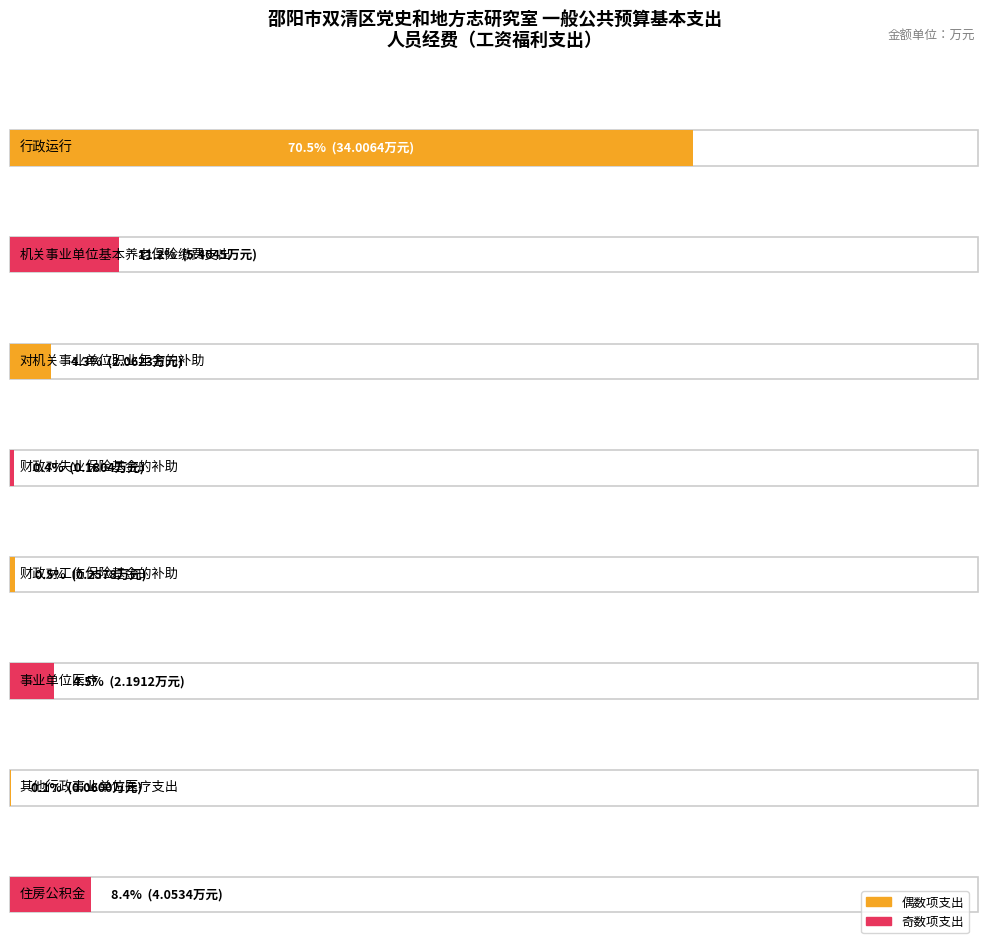

List the labels in order of value, largest first.

行政运行, 机关事业单位基本养老保险缴费支出, 住房公积金, 事业单位医疗, 对机关事业单位职业年金的补助, 财政对工伤保险基金的补助, 财政对失业保险基金的补助, 其他行政事业单位医疗支出